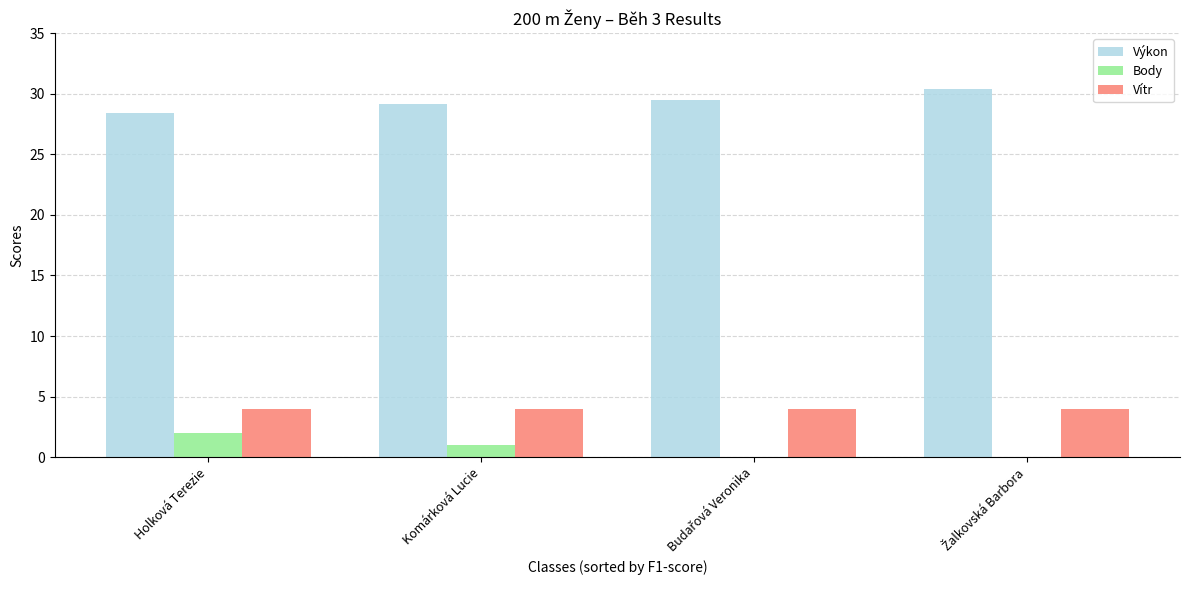

Which series has the largest total across all categories?

Výkon